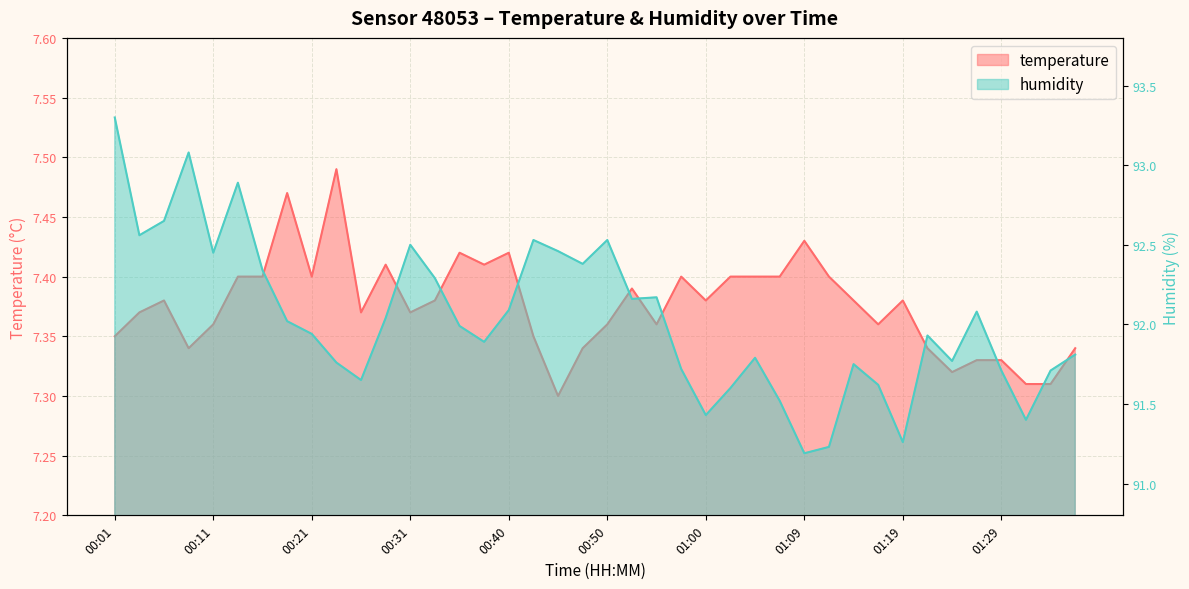

Read the humidity value at 01:12.

91.2